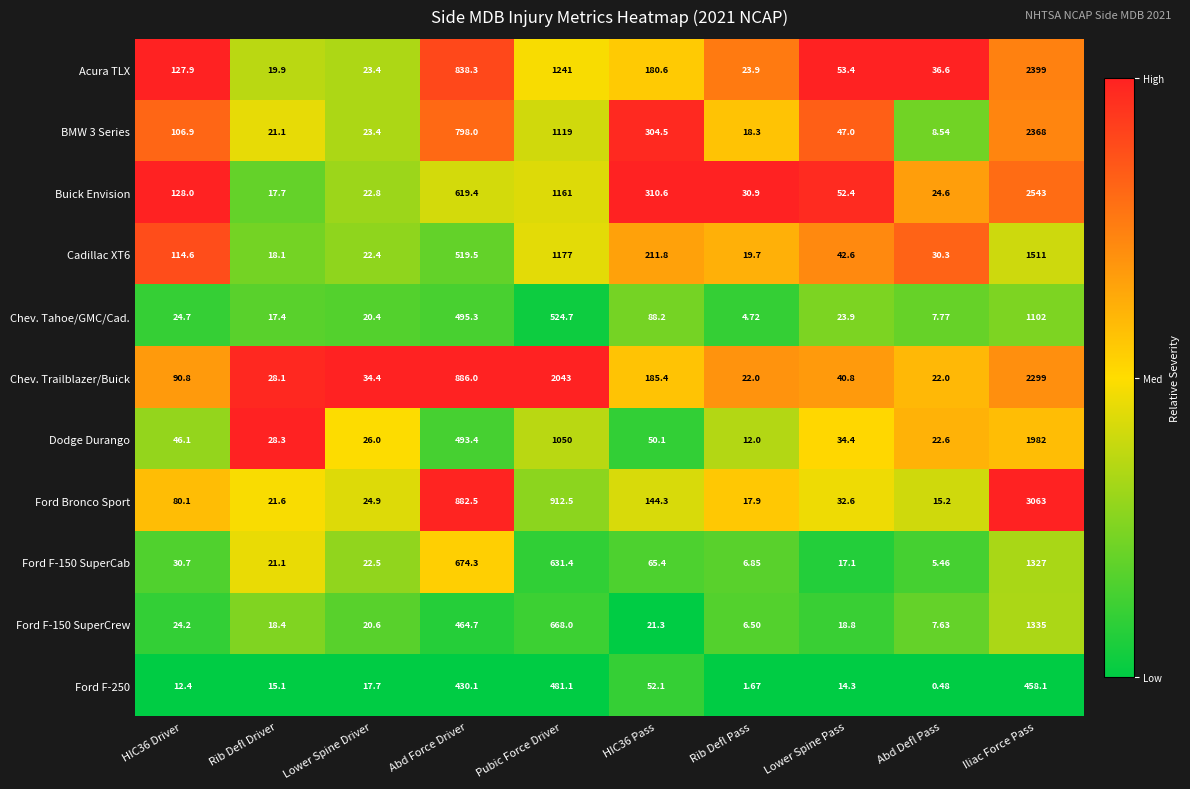

Which series has the largest total across all categories?

Chev. Trailblazer/Buick